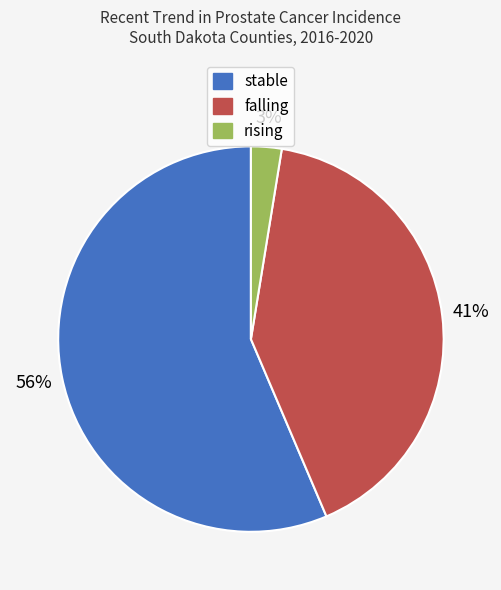

To the nearest percent, what is the average slice percentage?

33%